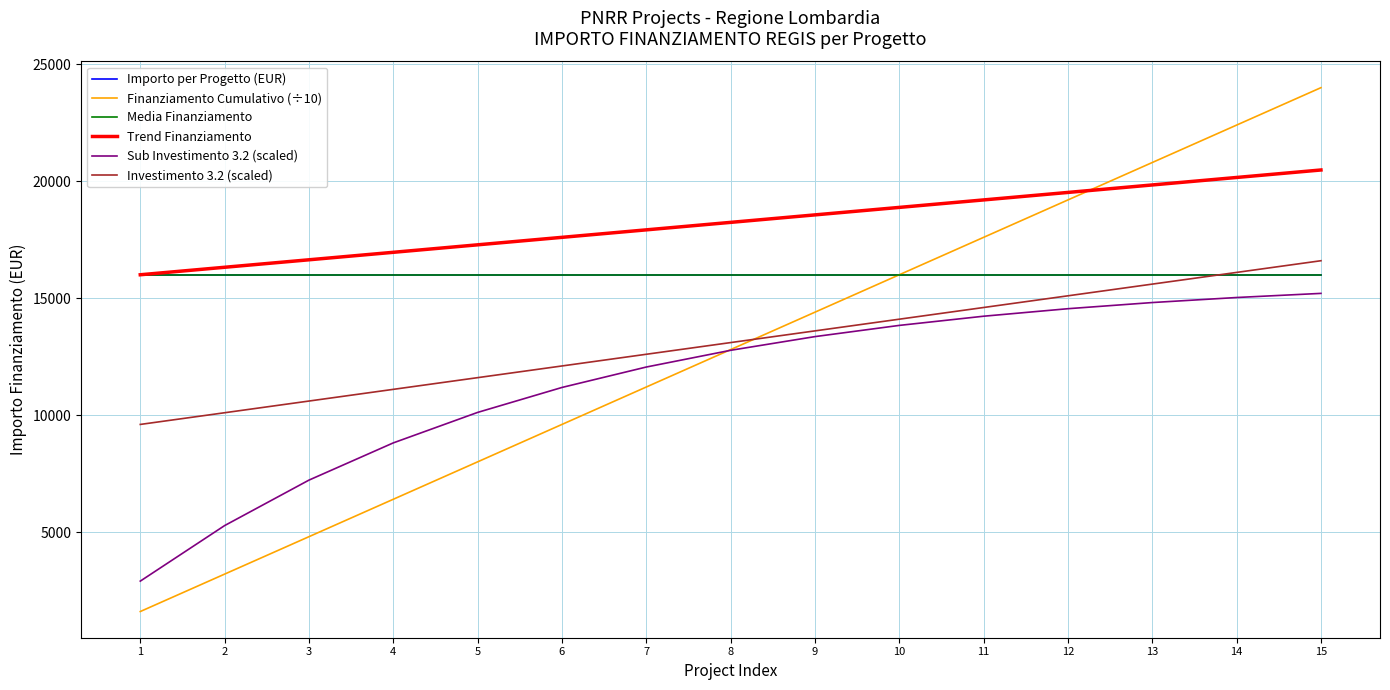

True or false: Importo per Progetto (EUR) has more than 0 interior local peaks.

False